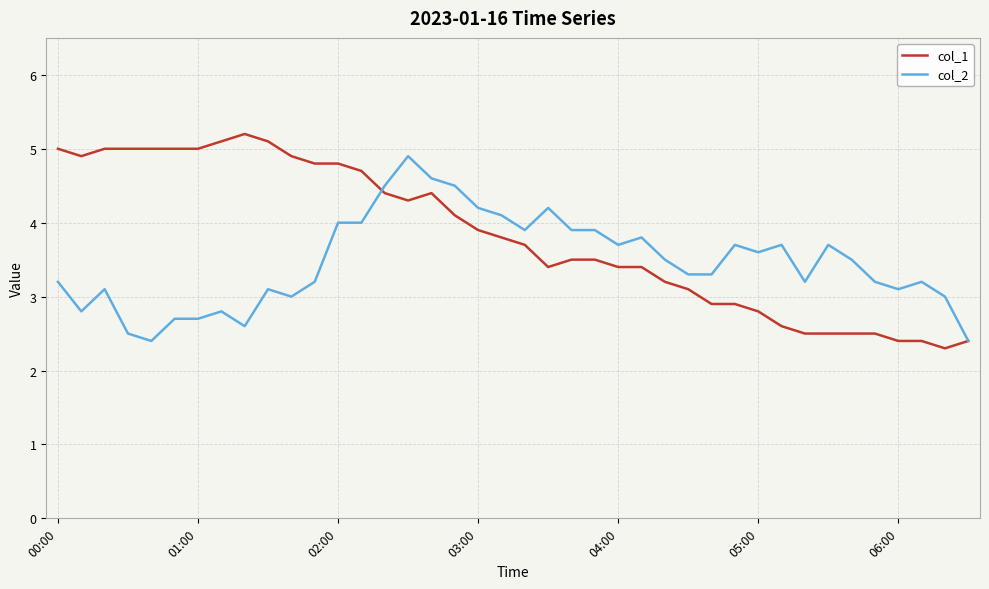

Is this an area chart (filled region under the line)?

No